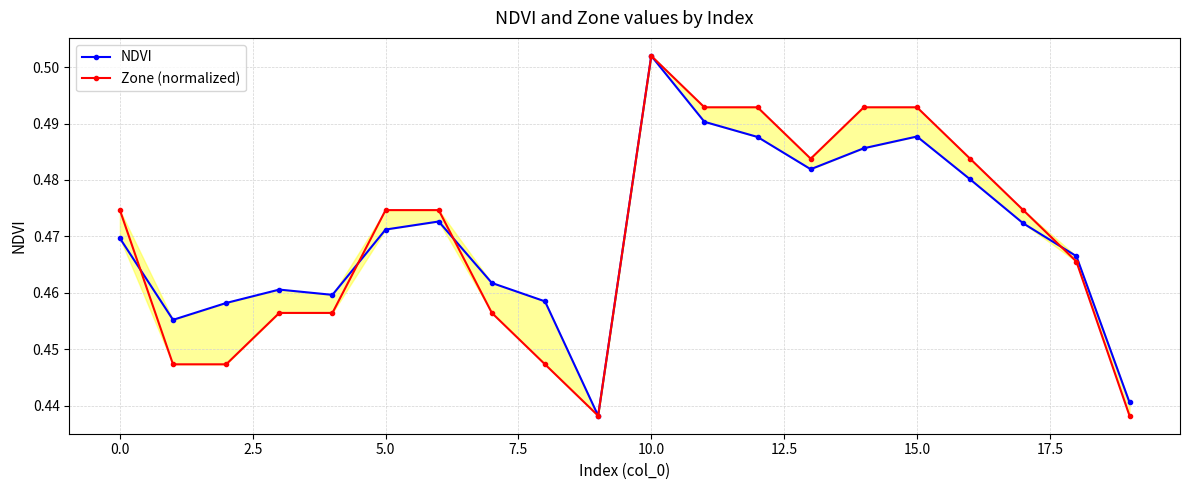

What are all the series names shown in the legend?

NDVI, Zone (normalized)